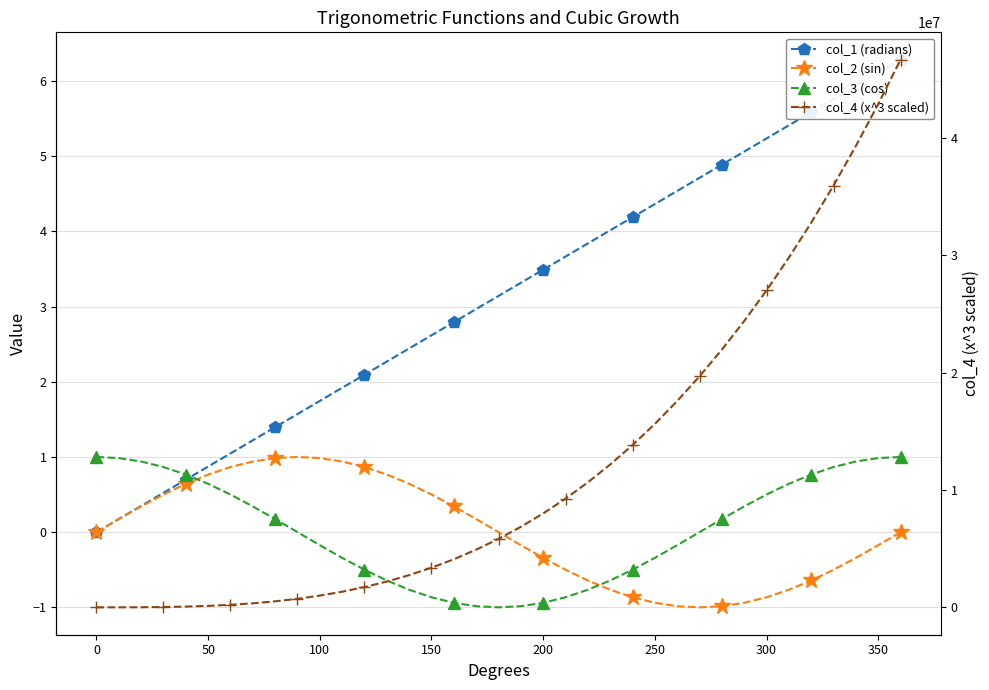

How many values in col_4 (x^3 scaled) are above zero?

36